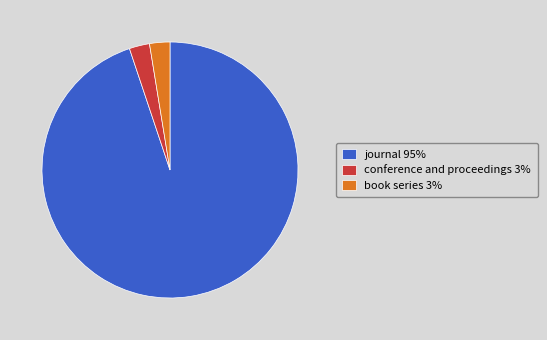

Is the sum of book series 3% and conference and proceedings 3% greater than half?

No